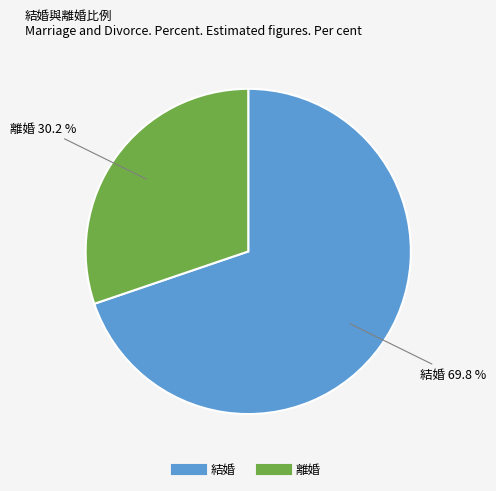

What is the majority slice?

結婚